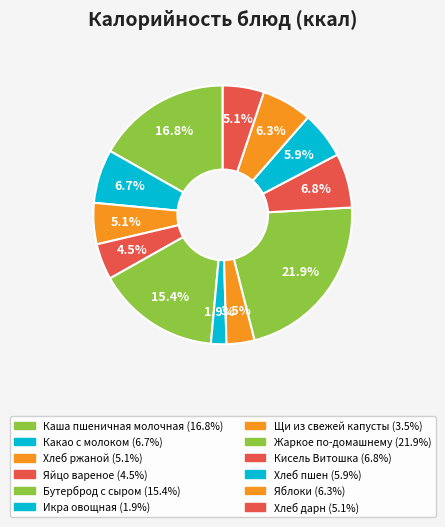

How many segments does this pie chart have?

12